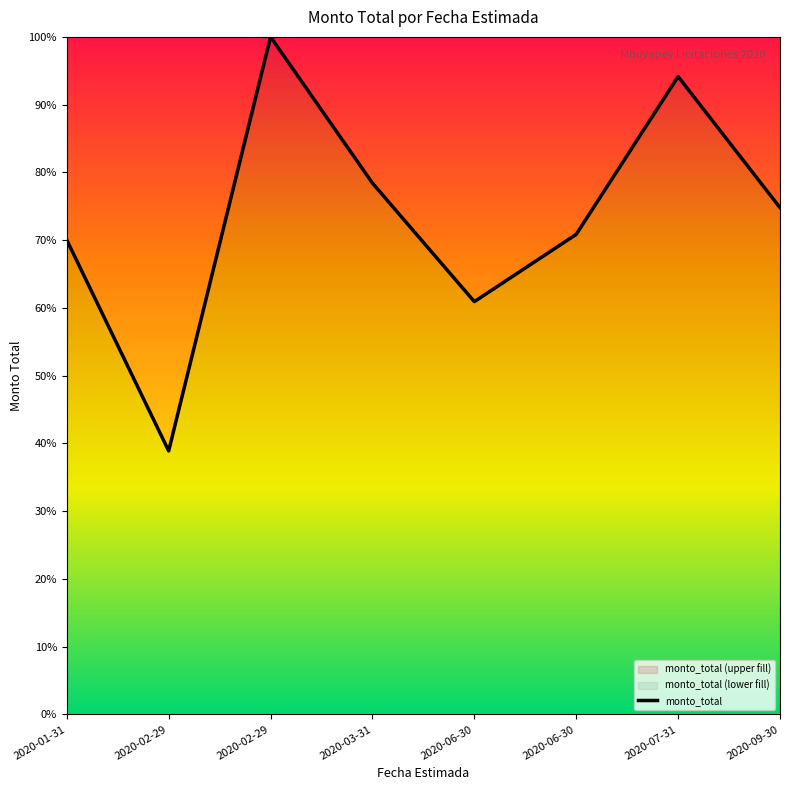

True or false: the data has more than 0 interior local peaks.

True